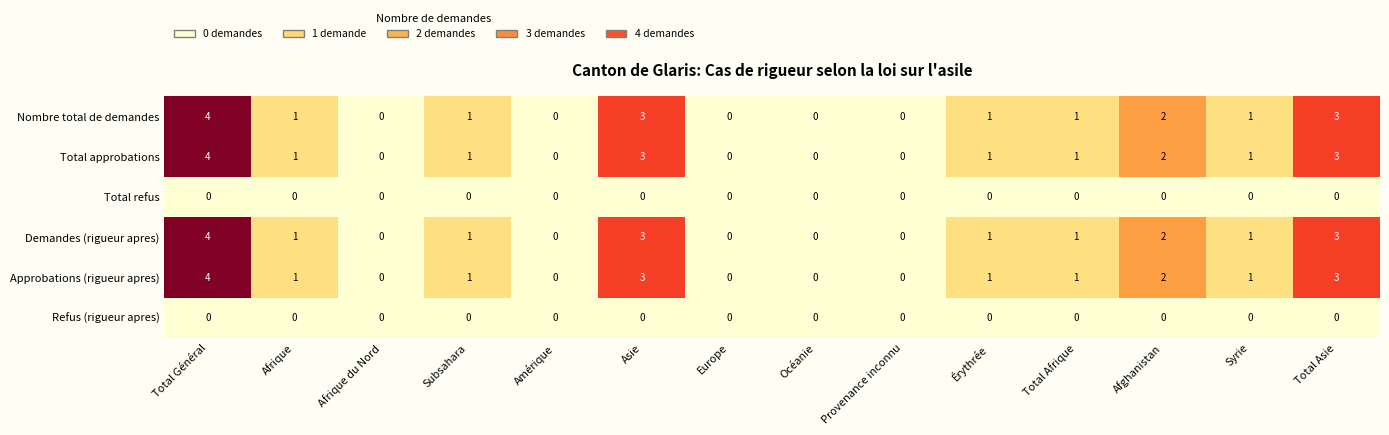

Is the value of Demandes (rigueur apres) at Europe greater than the value of Approbations (rigueur apres) at Afrique?

No